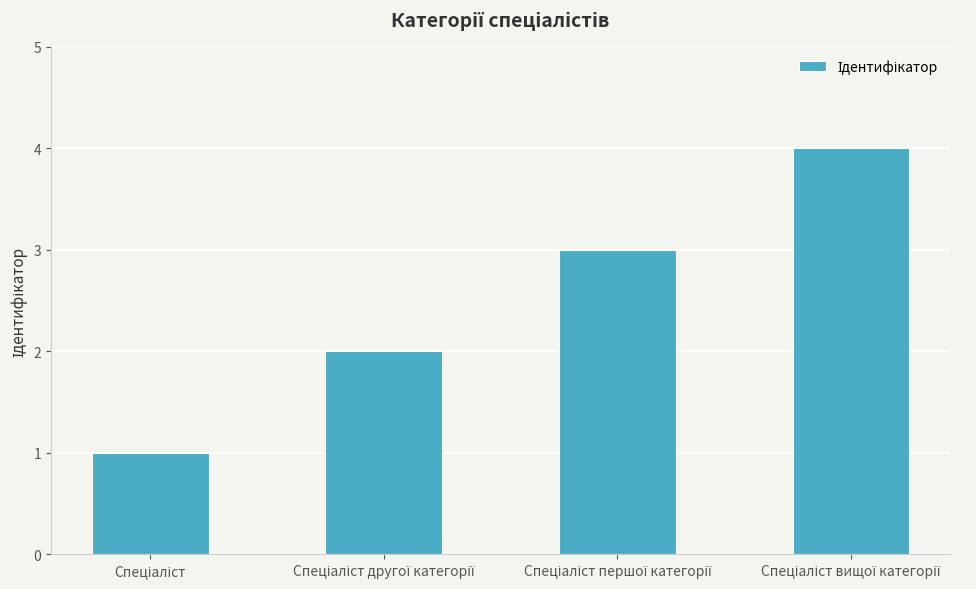

What is the sum of all values?

10